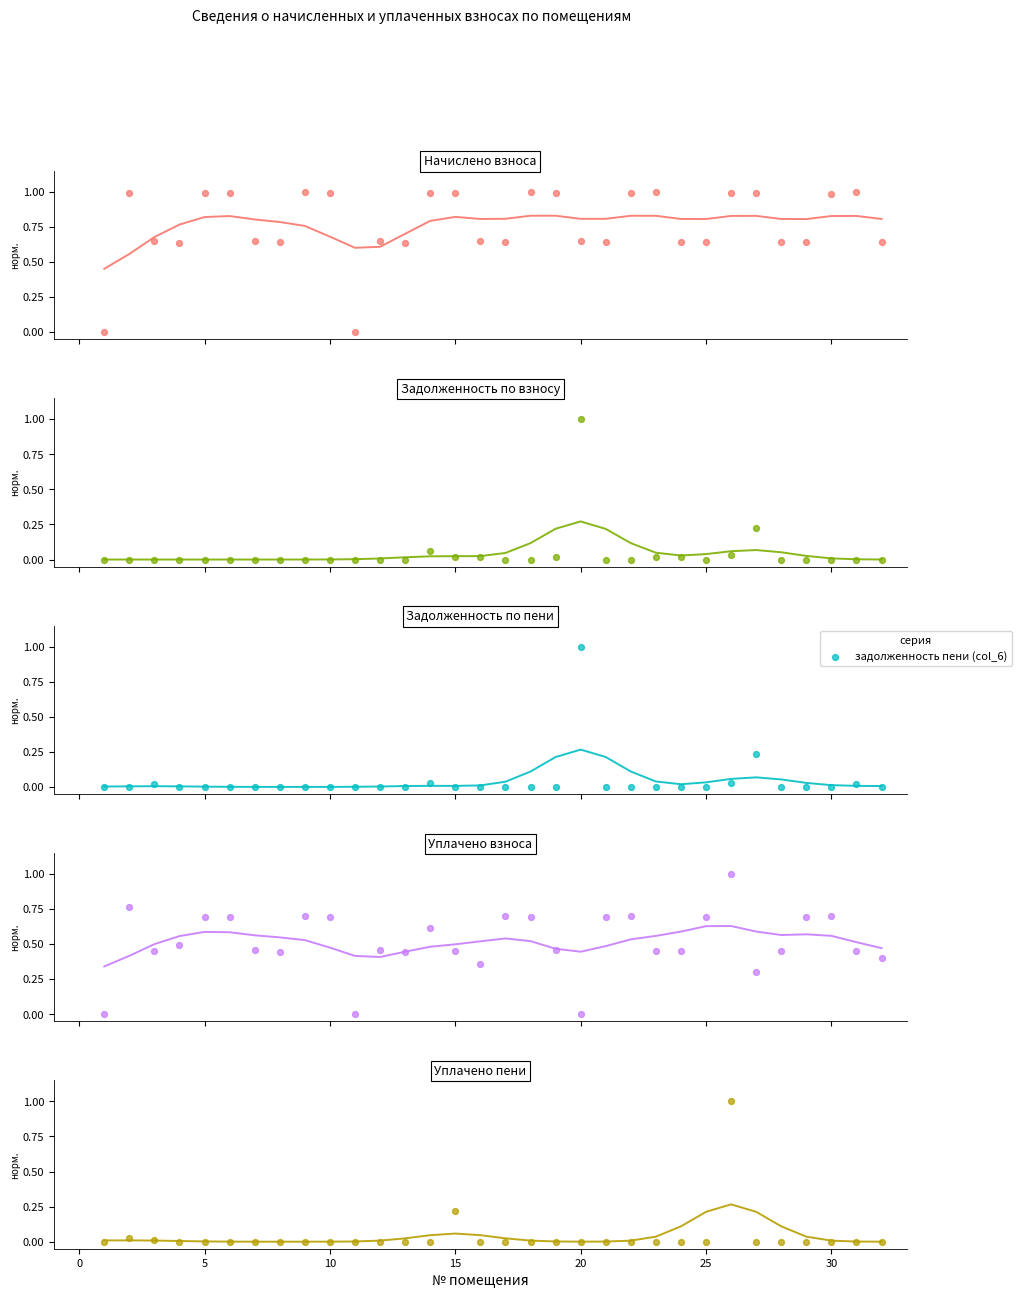

What is the total value across all series at 20?

1.7